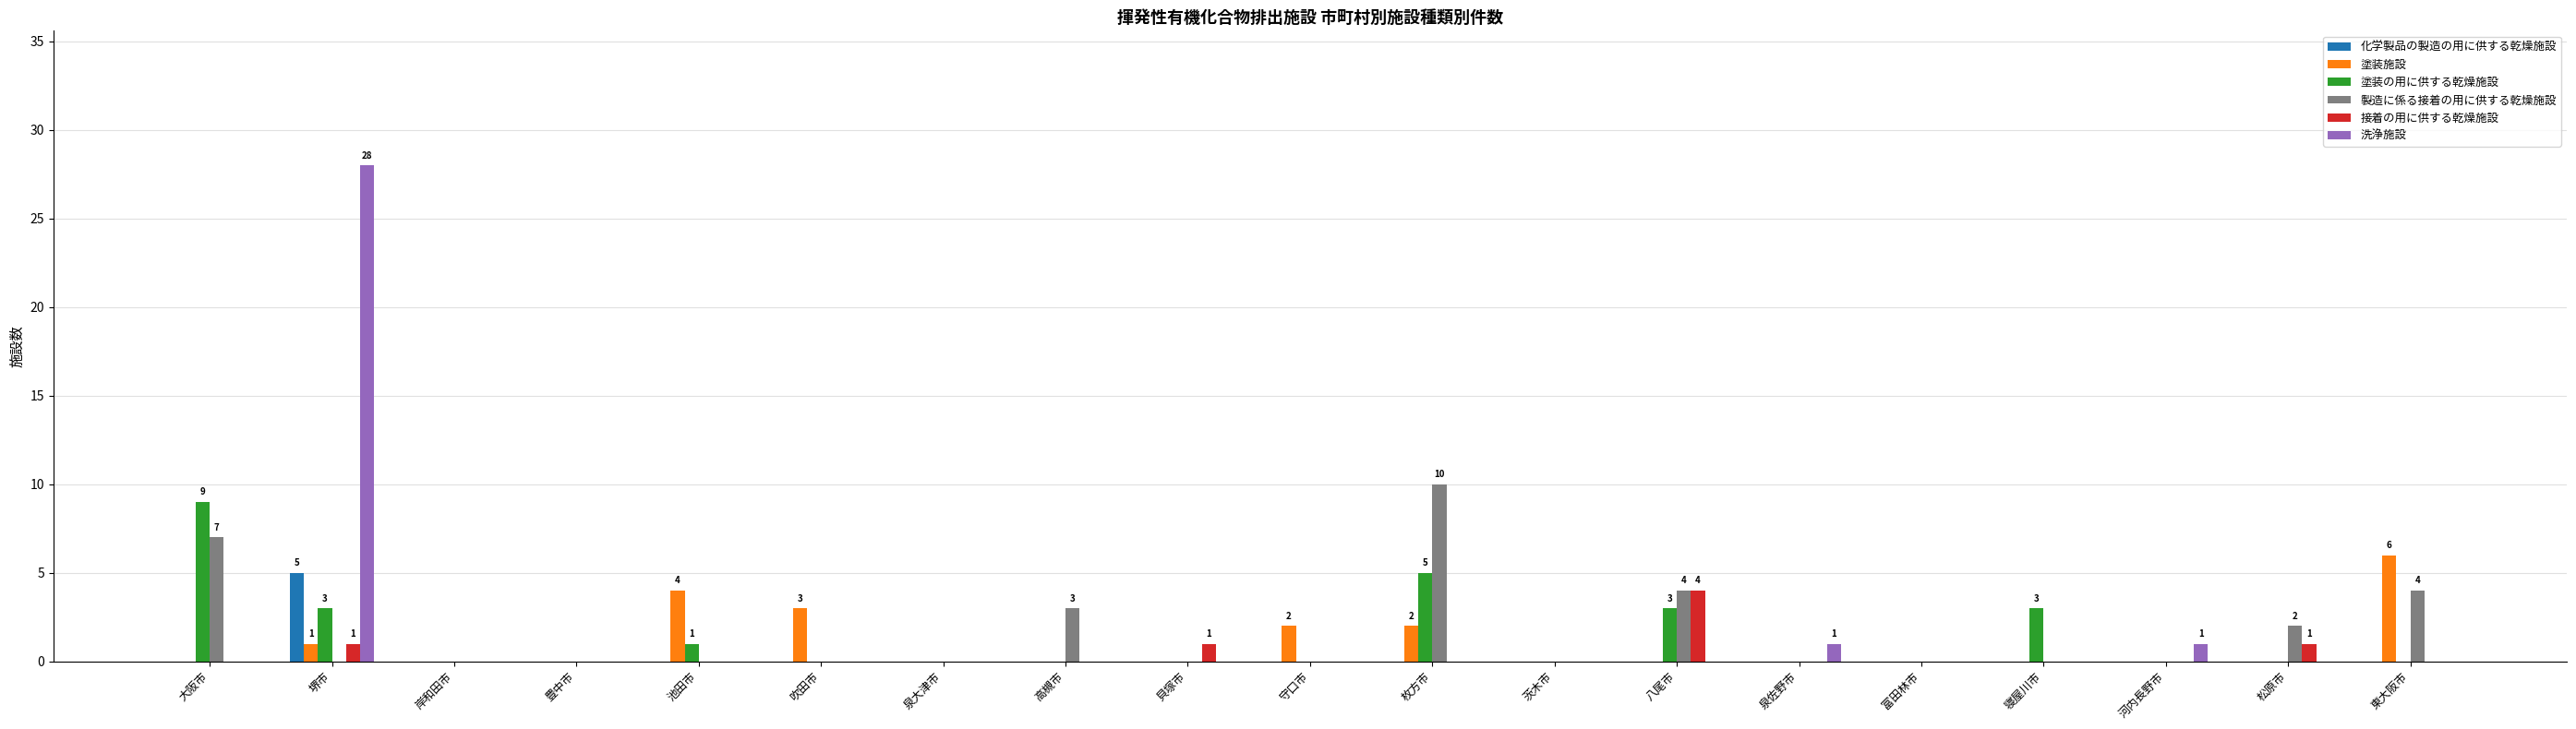

What is the maximum value shown in the chart?

28